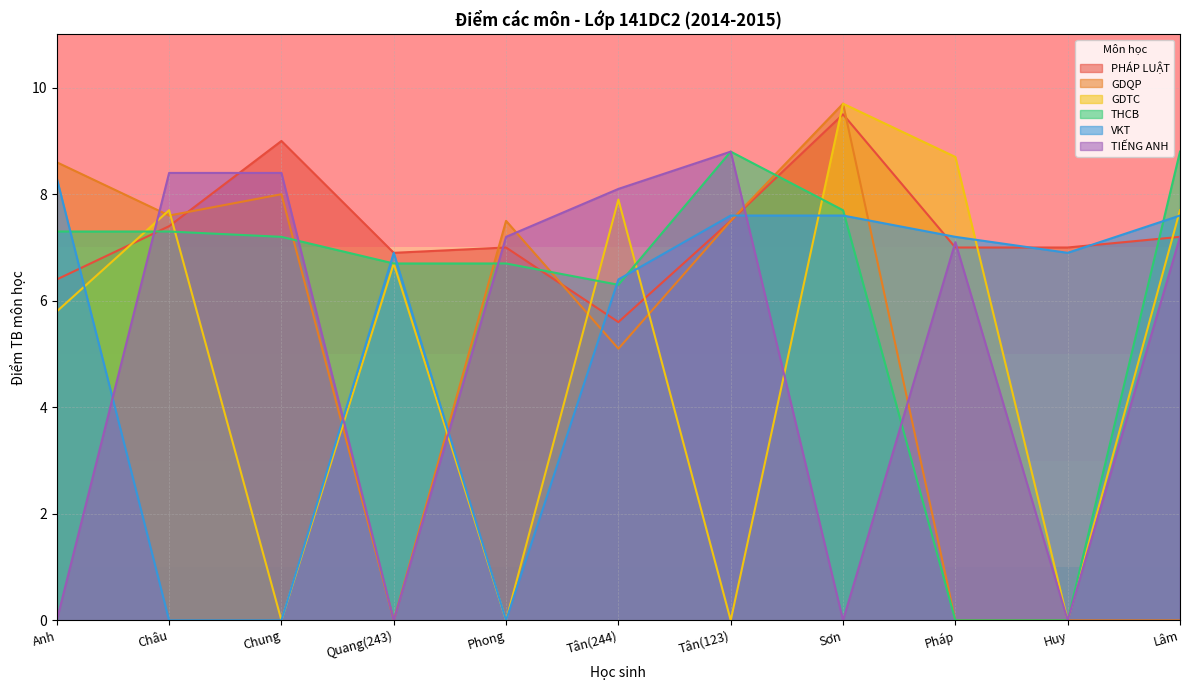

Is it true that GDTC equals -4.8 at Huy?

False